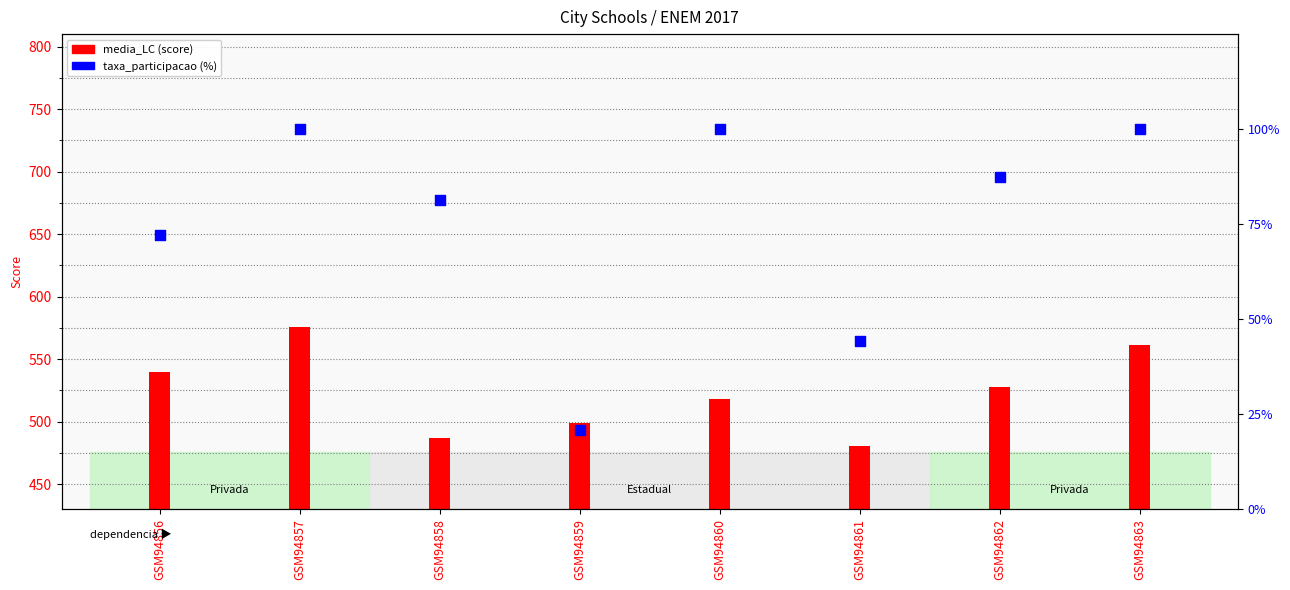

Which series has the largest total across all categories?

media_LC